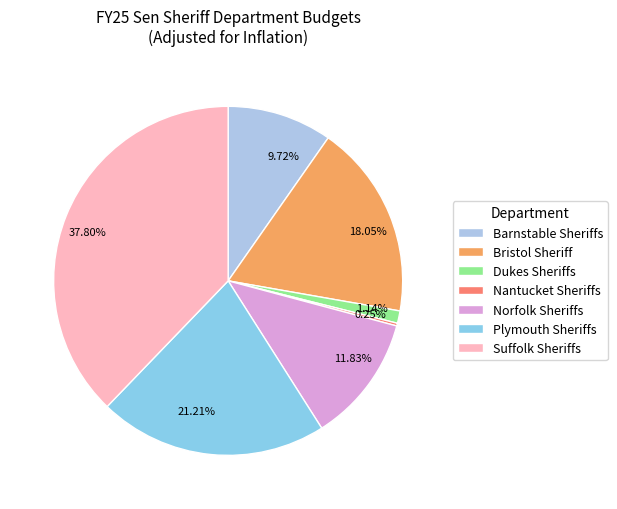

Is it true that Plymouth Sheriffs is 21% of the pie?

True